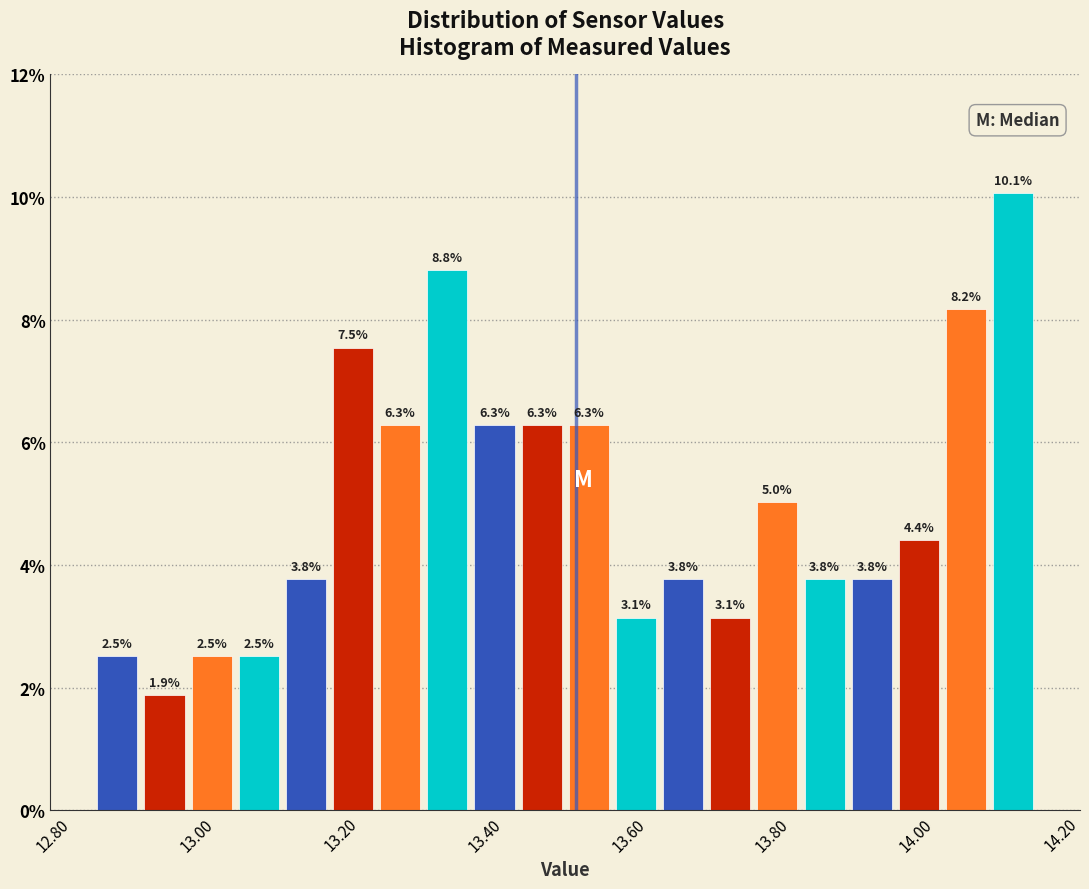

Around what value on the x-axis is the tallest bar? Give the approximate position of its centre, as read against the axis.

14.10